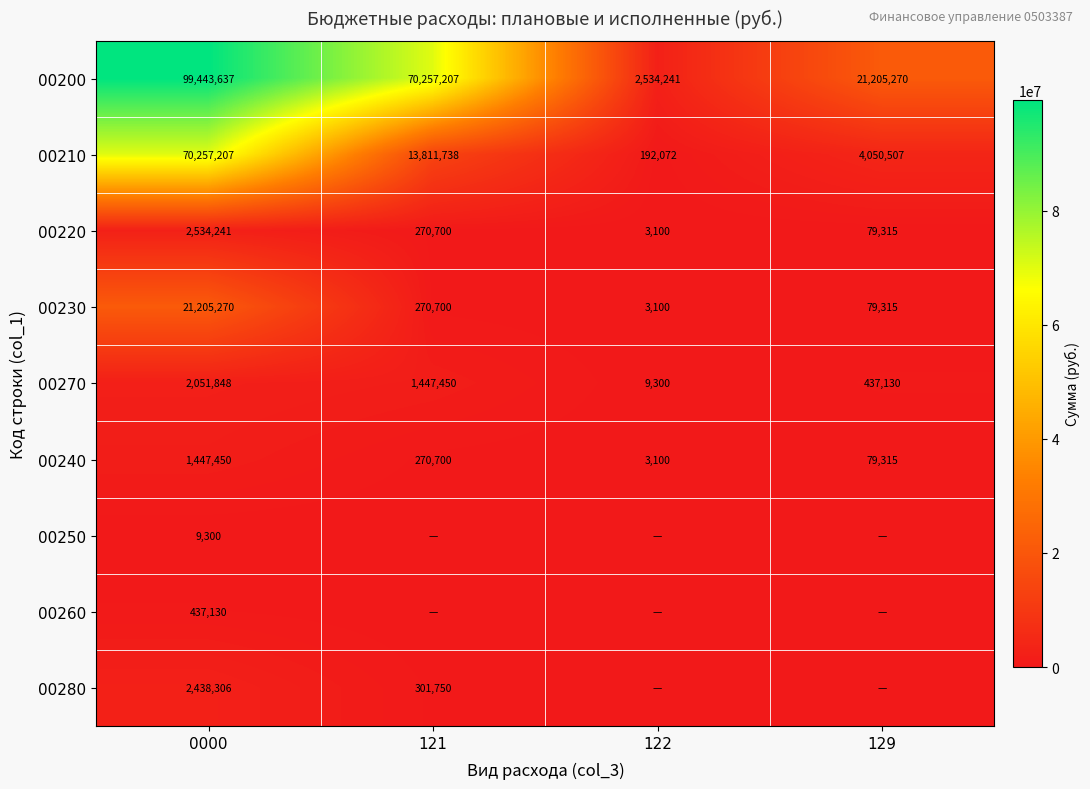

What is the maximum value for 00230?

21205270